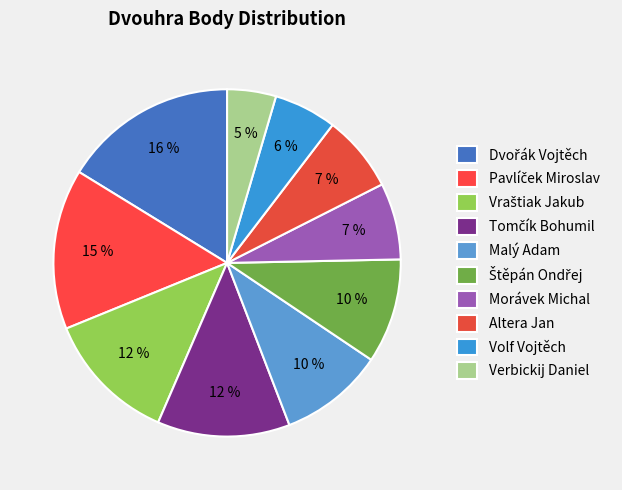

The Altera Jan slice represents 7% of the pie. True or false?

True